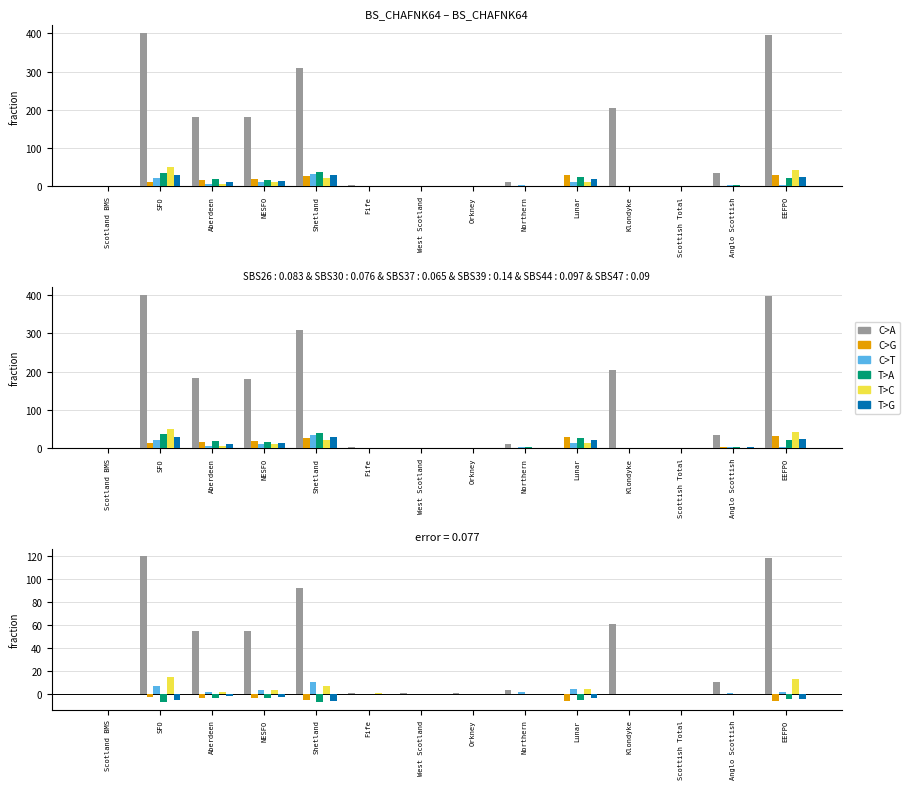

At how many categories does at least one series exceed 27?

6